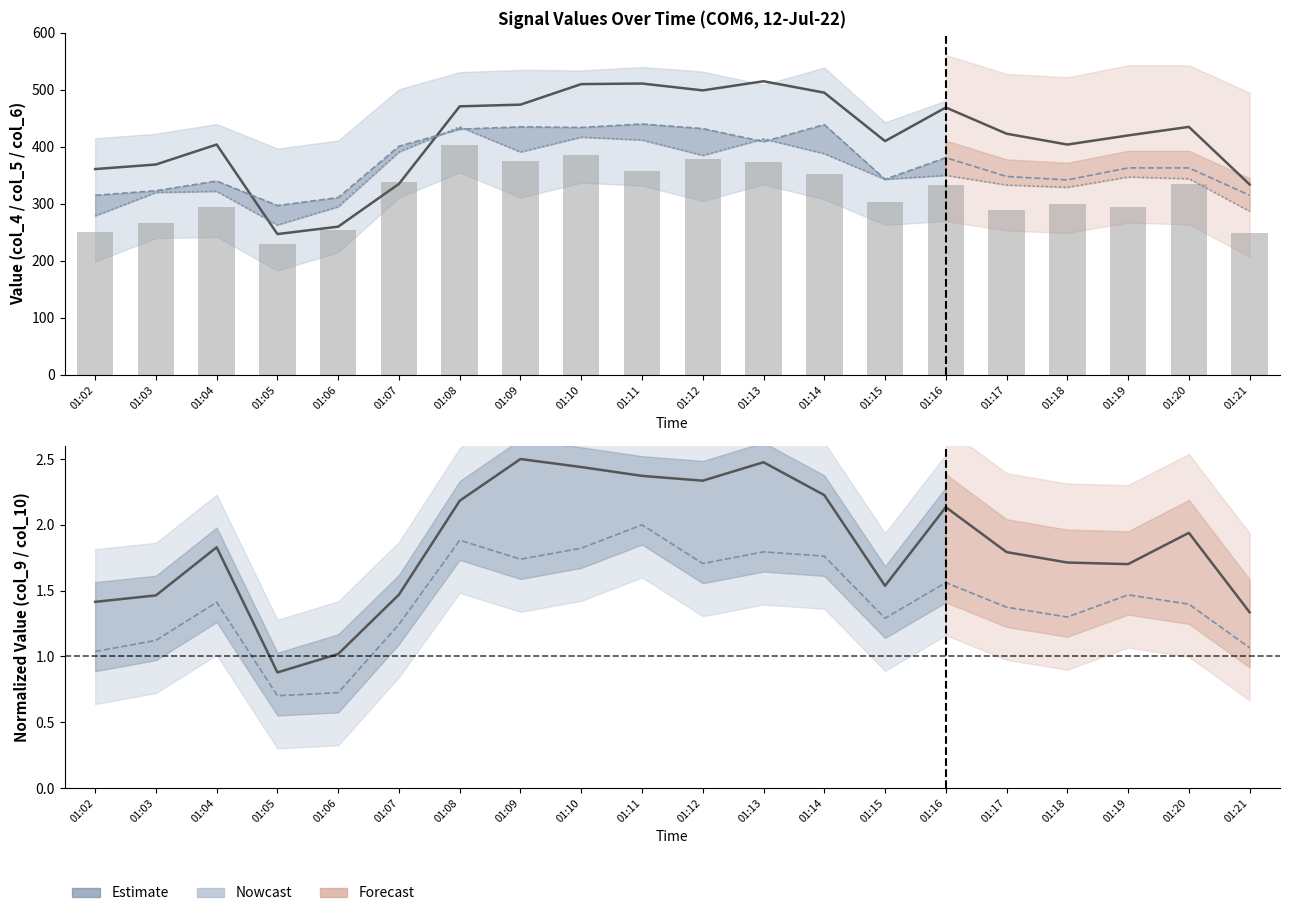

Is it true that col_10 equals 1.4 at 01:20?

True